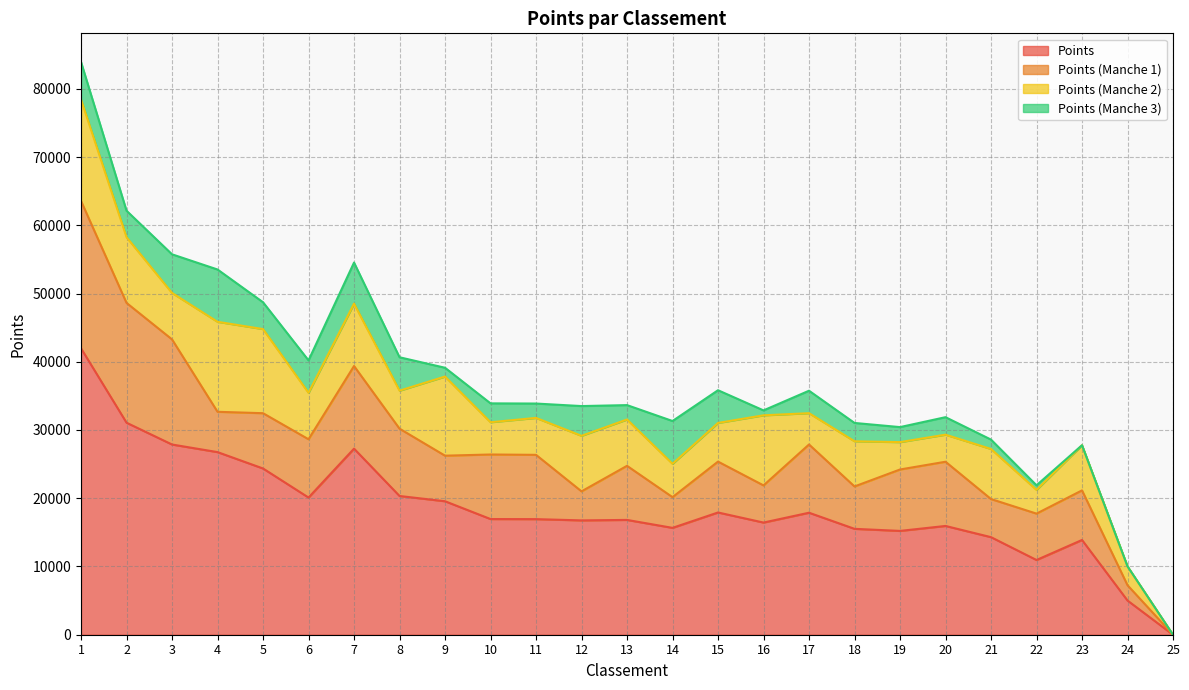

True or false: Points (Manche 2) has more than 0 interior local peaks.

True